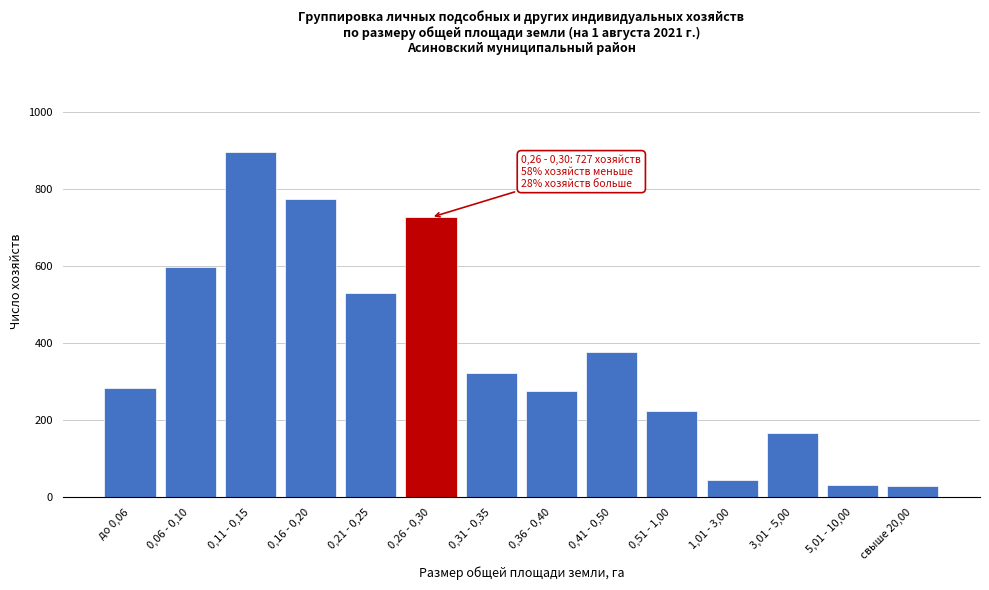

What is the label of the 5th bar from the left?

0,21 - 0,25